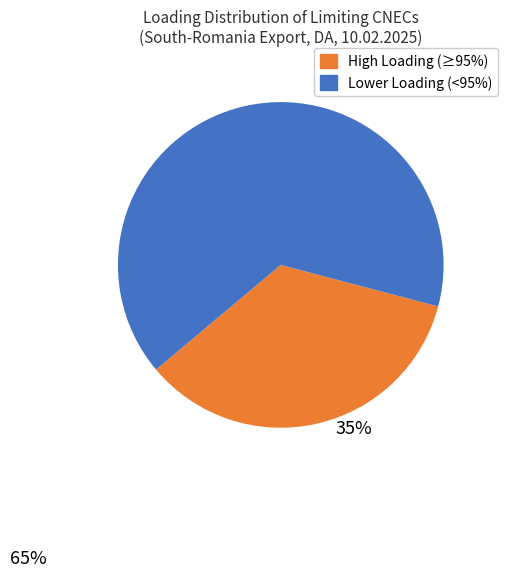

What is the largest slice in the pie chart?

Lower Loading (<95%)